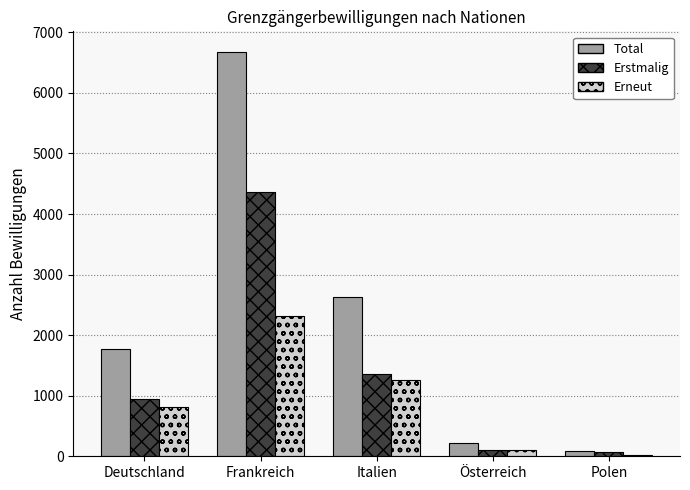

At which label is Erstmalig closest to 2213?

Italien